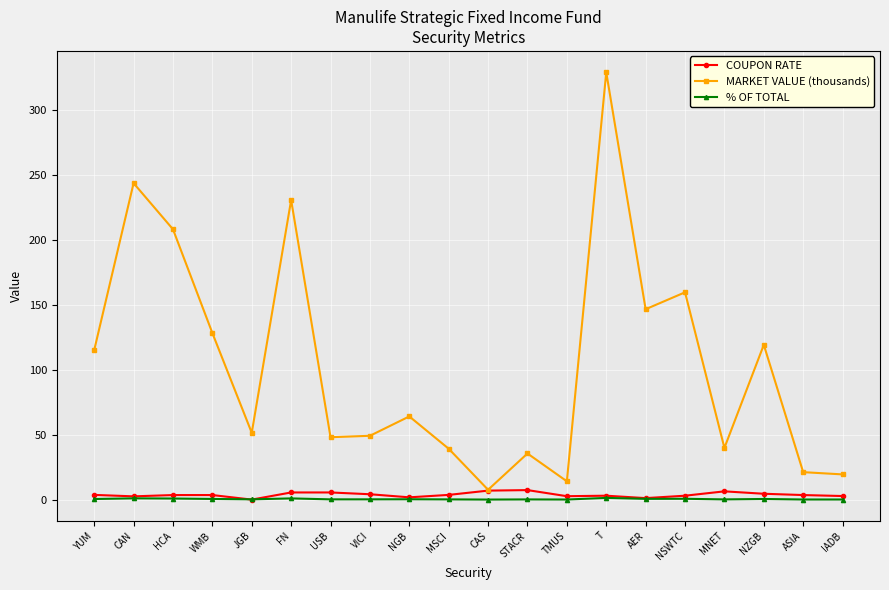

At which label is MARKET VALUE (thousands) closest to 168?

NSWTC